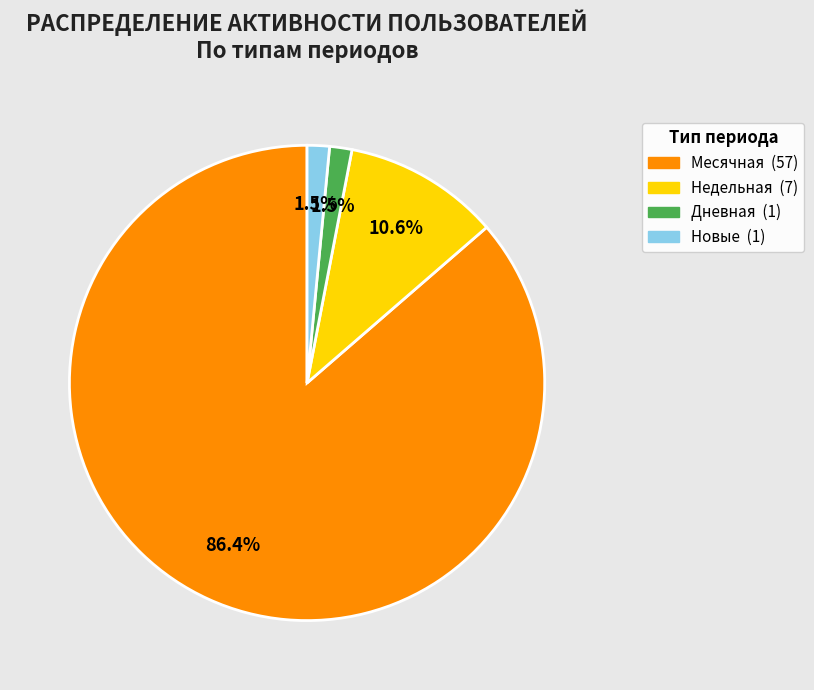

Is there a majority slice in this chart?

Yes